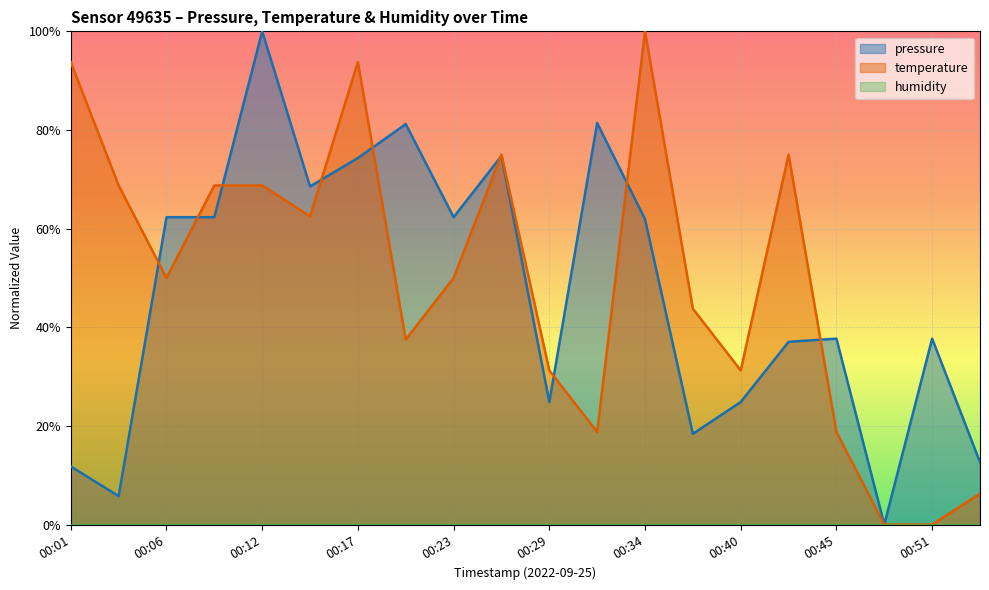

What is the greatest value displayed?

100.0